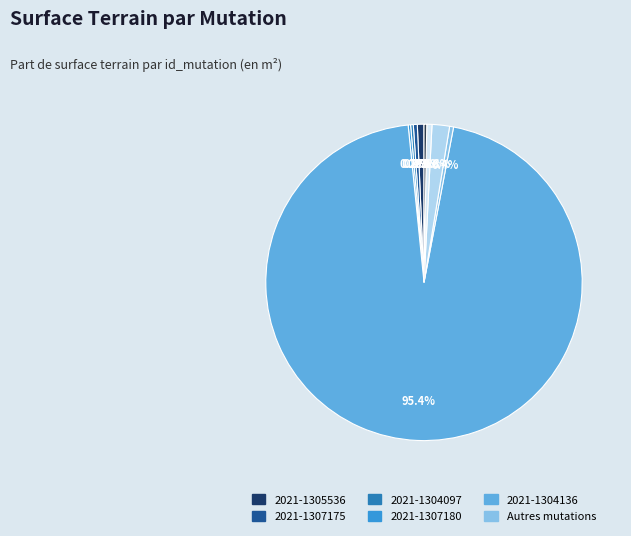

How many segments does this pie chart have?

9